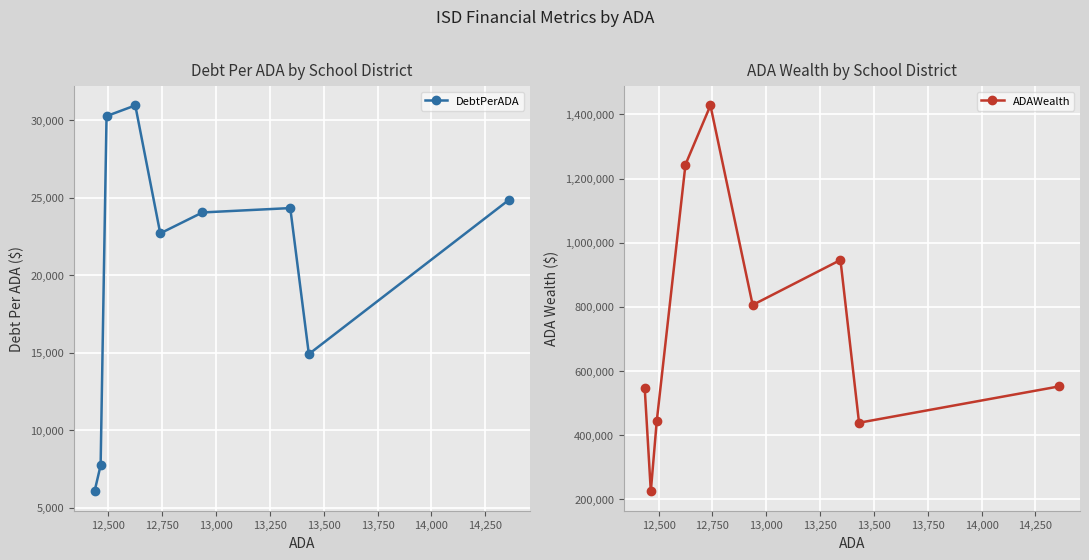

What is the maximum value for ADAWealth?

1428173.5